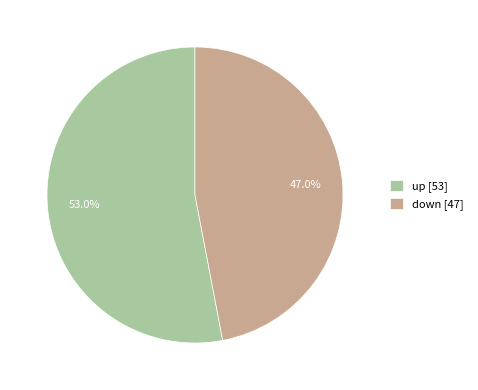

The up slice represents 53% of the pie. True or false?

True